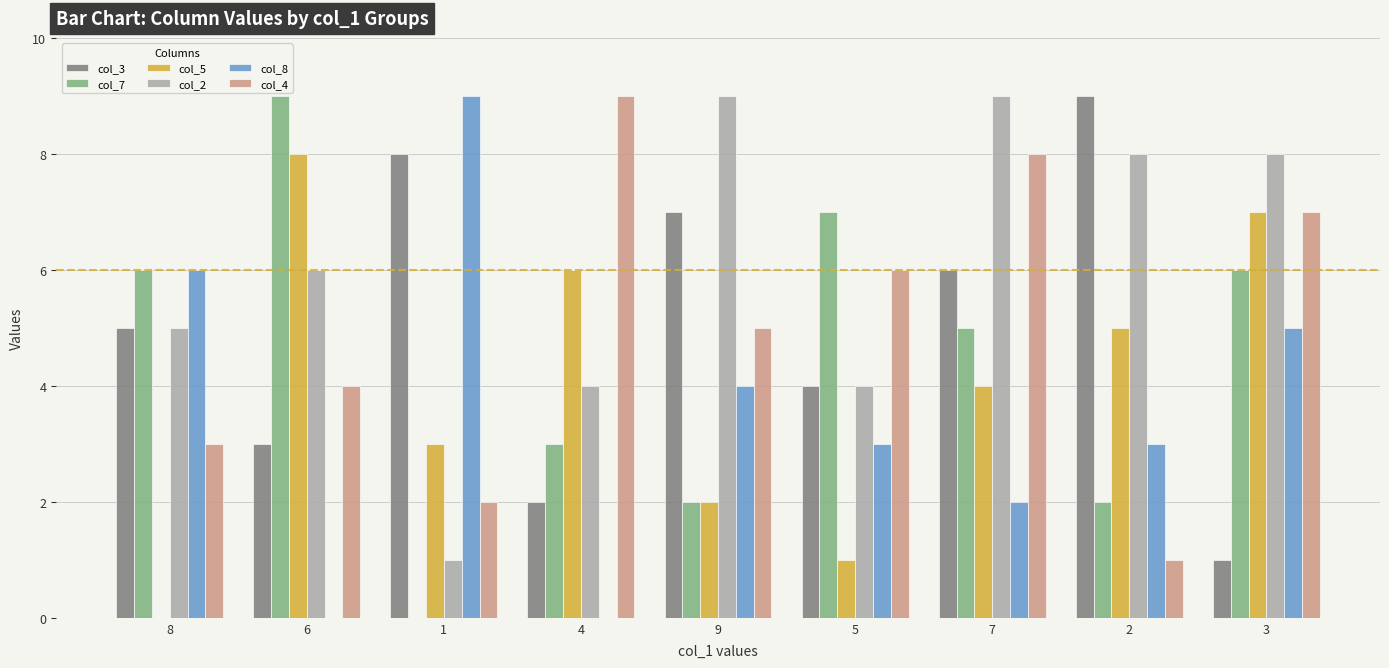

Which series changed the most between 5 and 7?

col_2